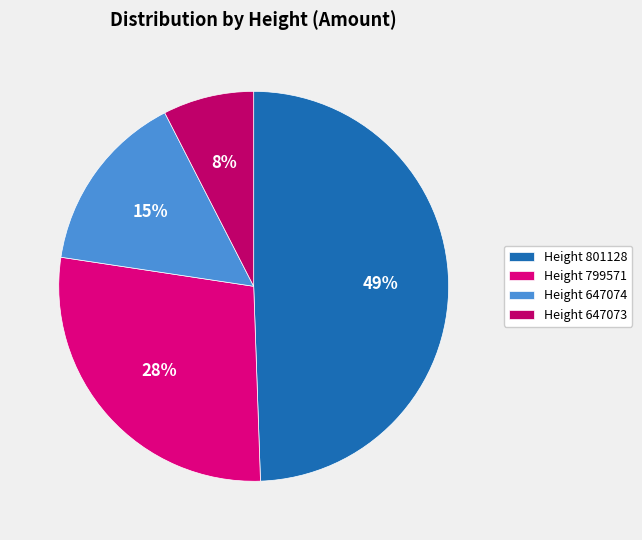

How many slices are in this pie chart?

4